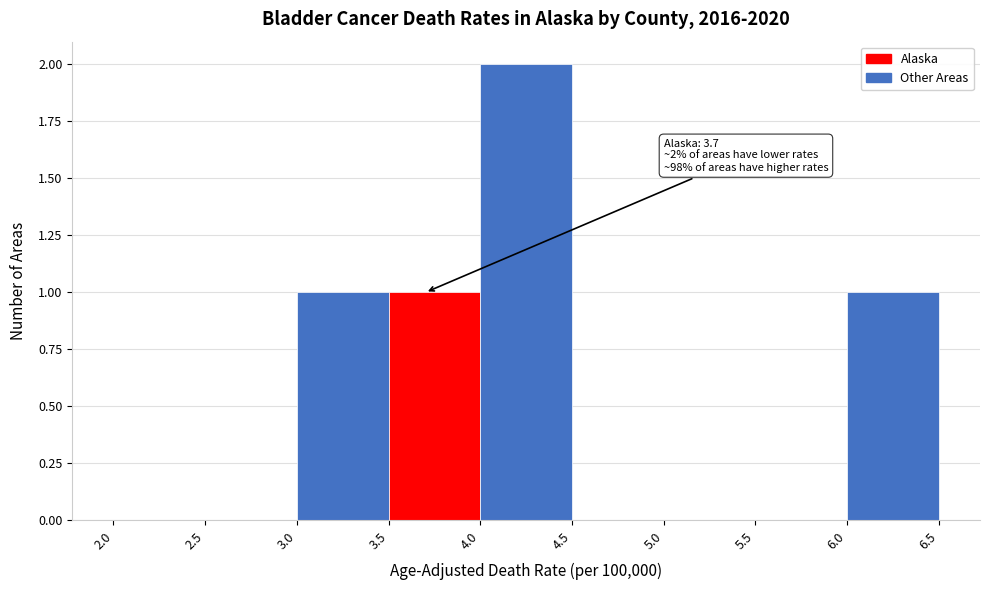

Over which range of the x-axis is the bar tallest?

4.0 to 4.5